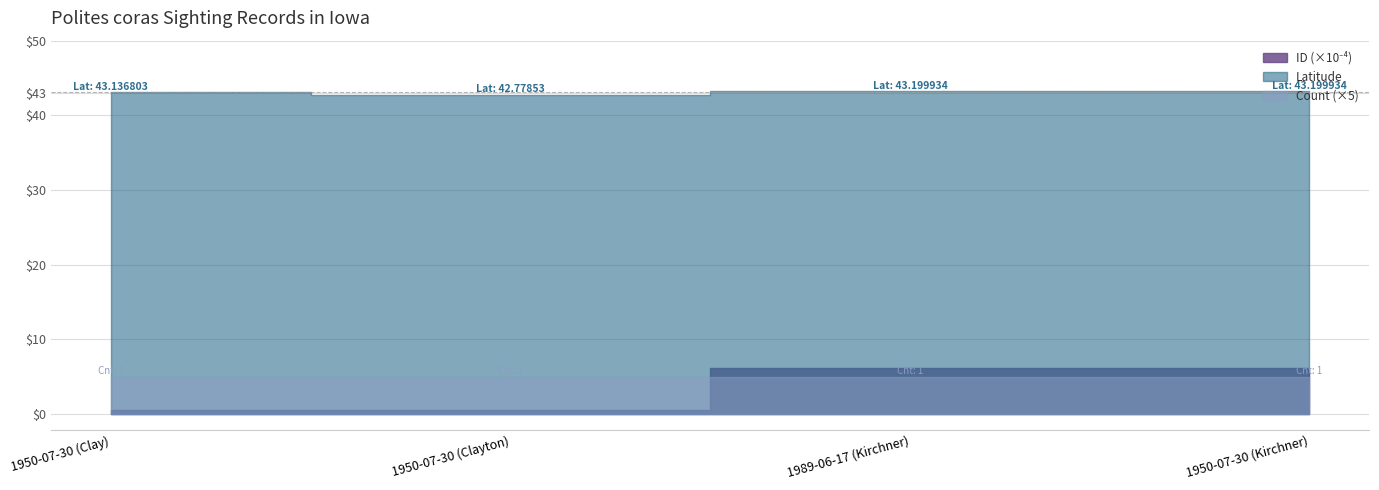

Reading right to left, transcribe all the data shown in this chart.

Latitude: 1950-07-30 (Kirchner)=43.2	1989-06-17 (Kirchner)=43.2	1950-07-30 (Clayton)=42.8	1950-07-30 (Clay)=43.1
Count: 1950-07-30 (Kirchner)=1.0	1989-06-17 (Kirchner)=1.0	1950-07-30 (Clayton)=1.0	1950-07-30 (Clay)=1.0
ID: 1950-07-30 (Kirchner)=61291.0	1989-06-17 (Kirchner)=61290.0	1950-07-30 (Clayton)=5135.0	1950-07-30 (Clay)=5134.0